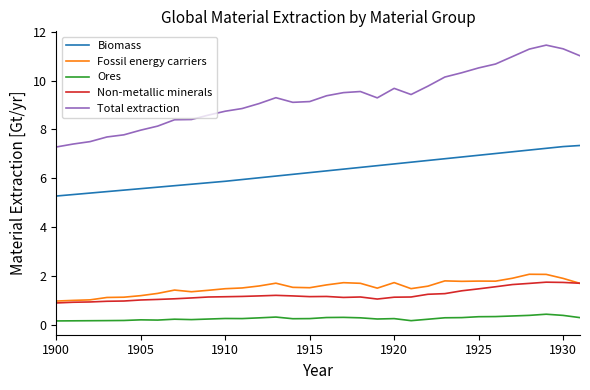

True or false: Biomass and Total extraction intersect in this chart.

False